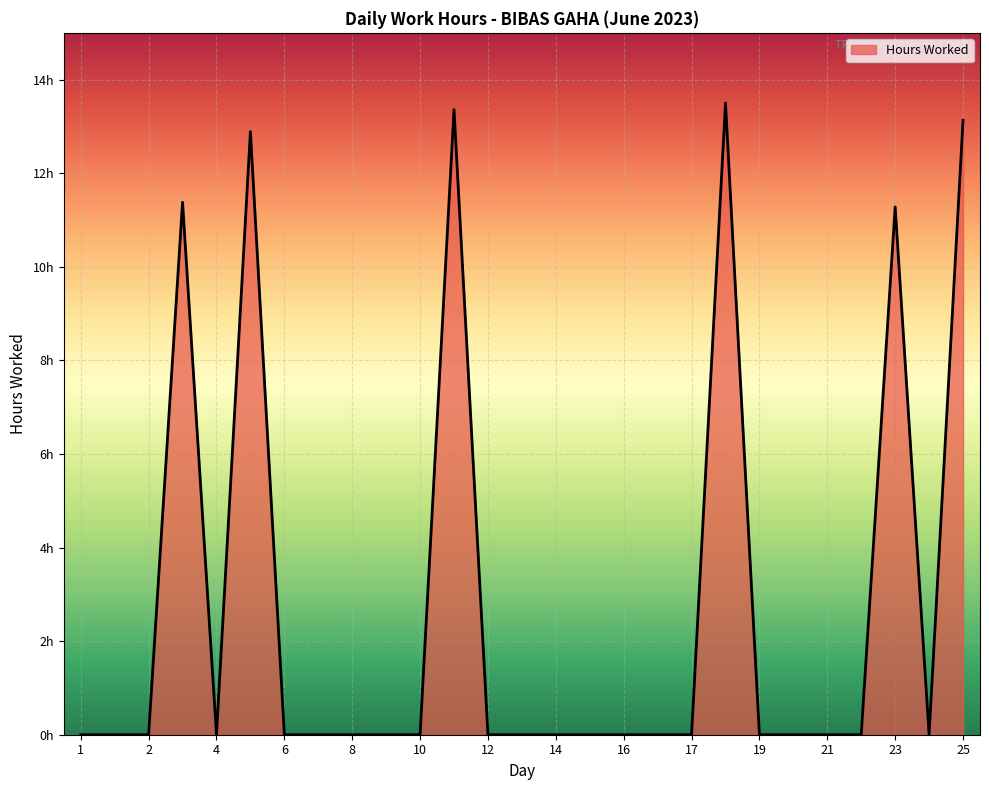

Is this an area chart (filled region under the line)?

Yes